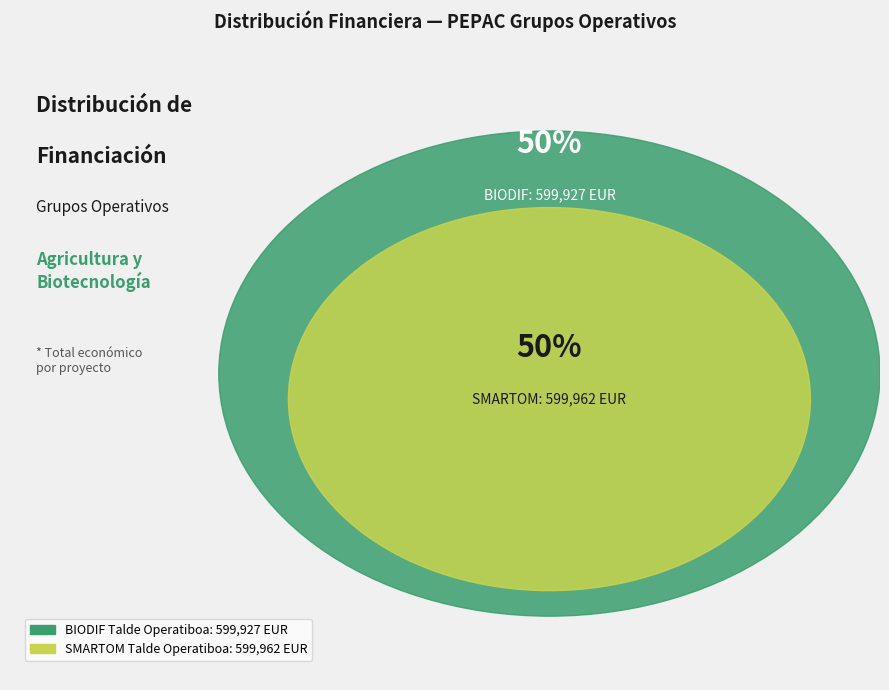

Which slice represents more than half of the pie?

SMARTOM Talde Operatiboa